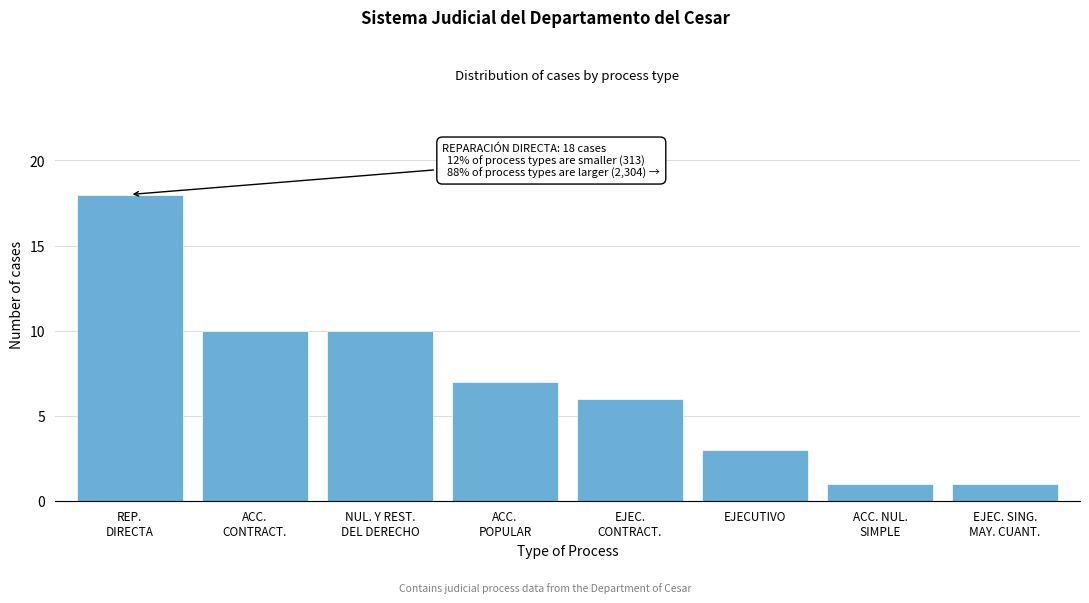

Reading right to left, transcribe all the data shown in this chart.

1	1	3	6	7	10	10	18